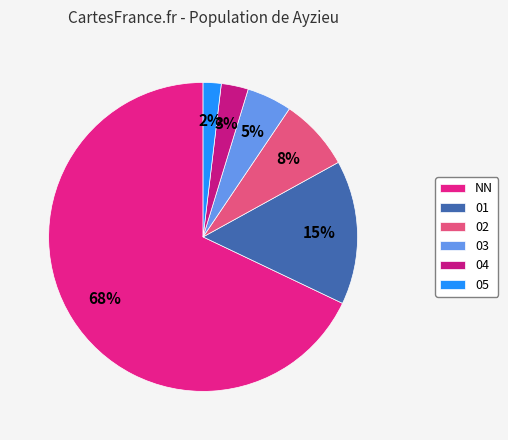

Do 02 and NN together represent more than half of the pie?

Yes